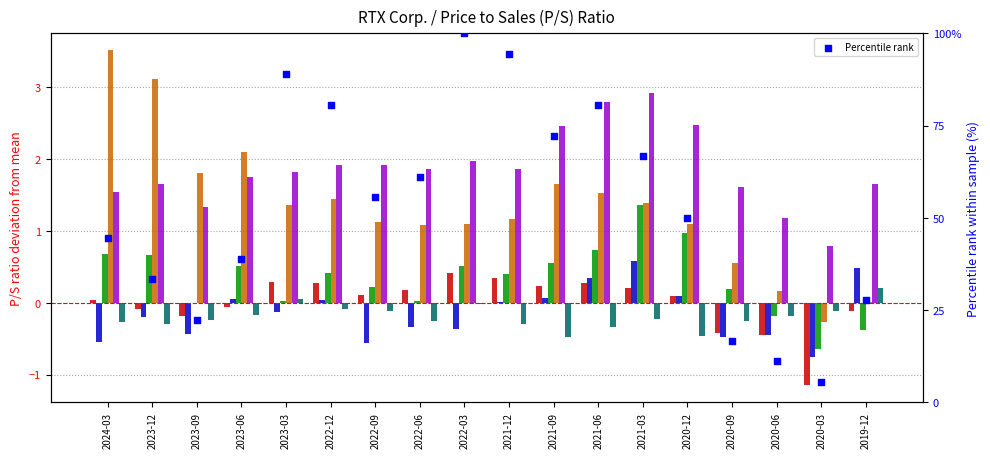

What is the total value across all series at 2020-09?

1.2